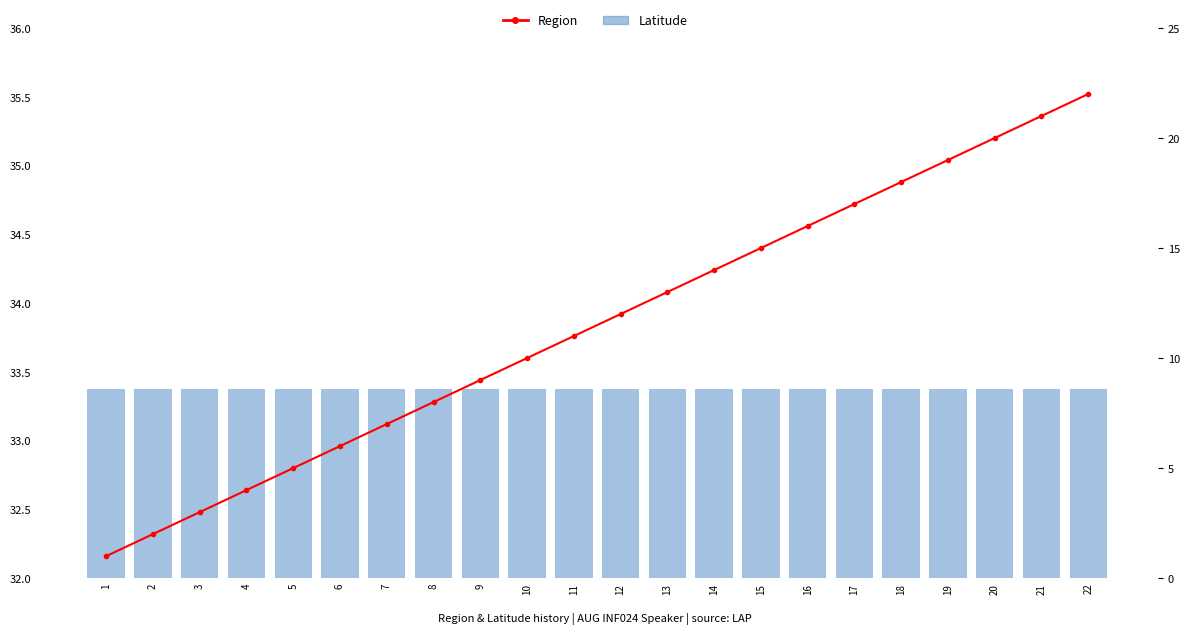

Rank the series by their maximum value, from highest to lowest.

Latitude, Region